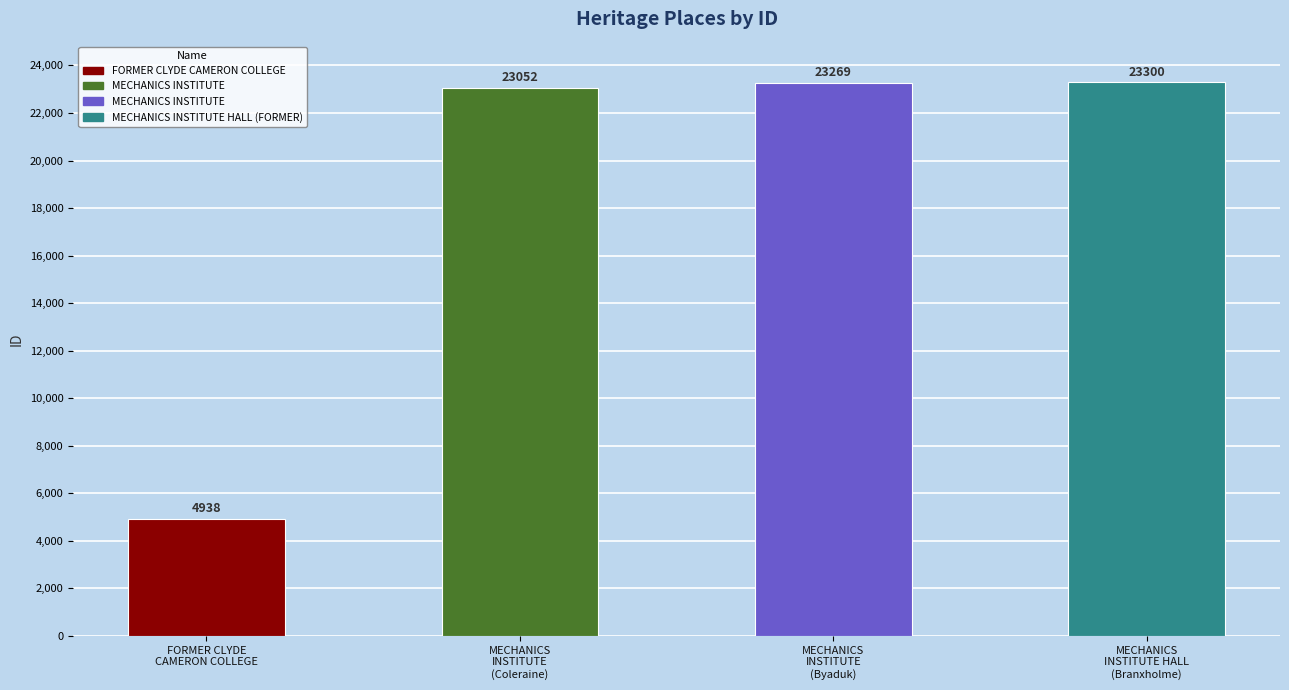

What is the label of the 4th bar from the left?

MECHANICS INSTITUTE HALL (FORMER)